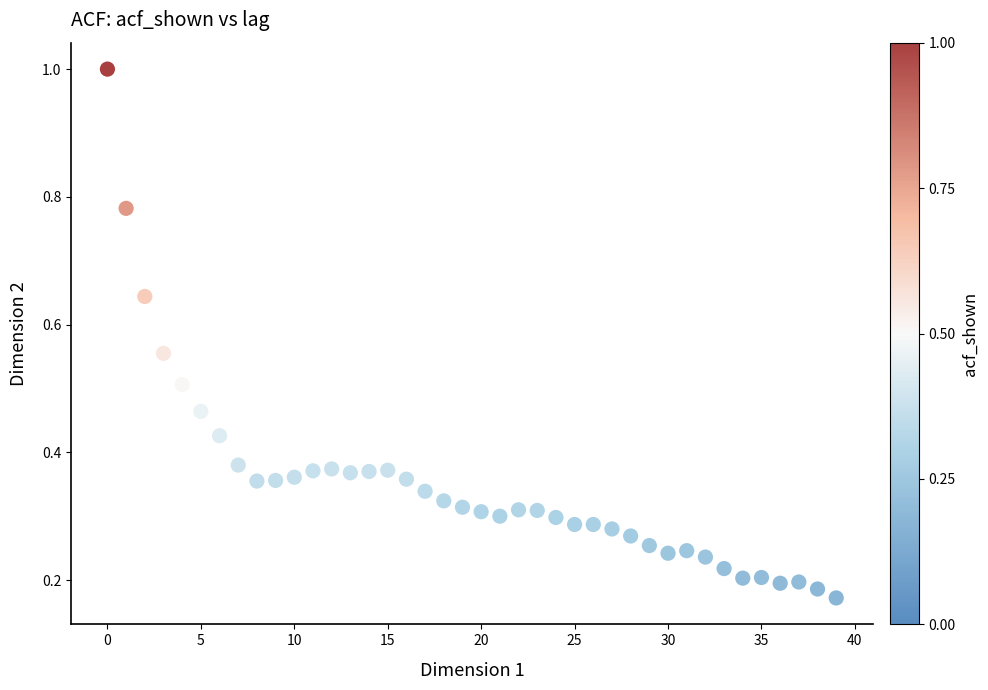

How many data points are displayed?

40